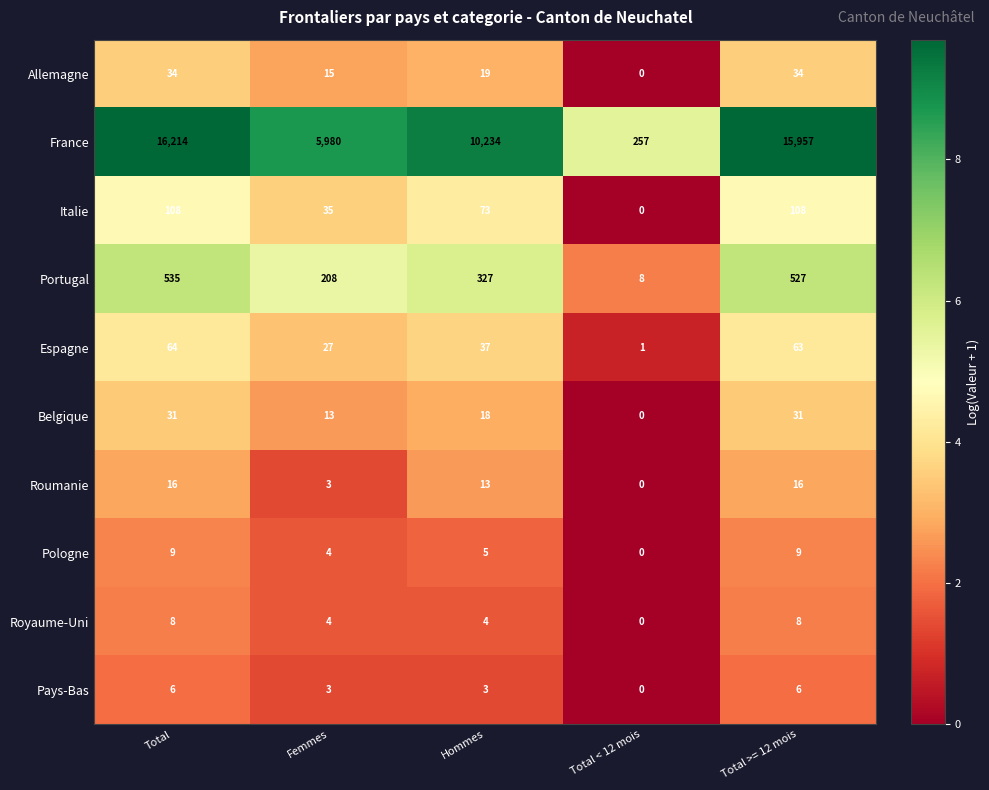

The value of Allemagne at Femmes is 5. True or false?

False